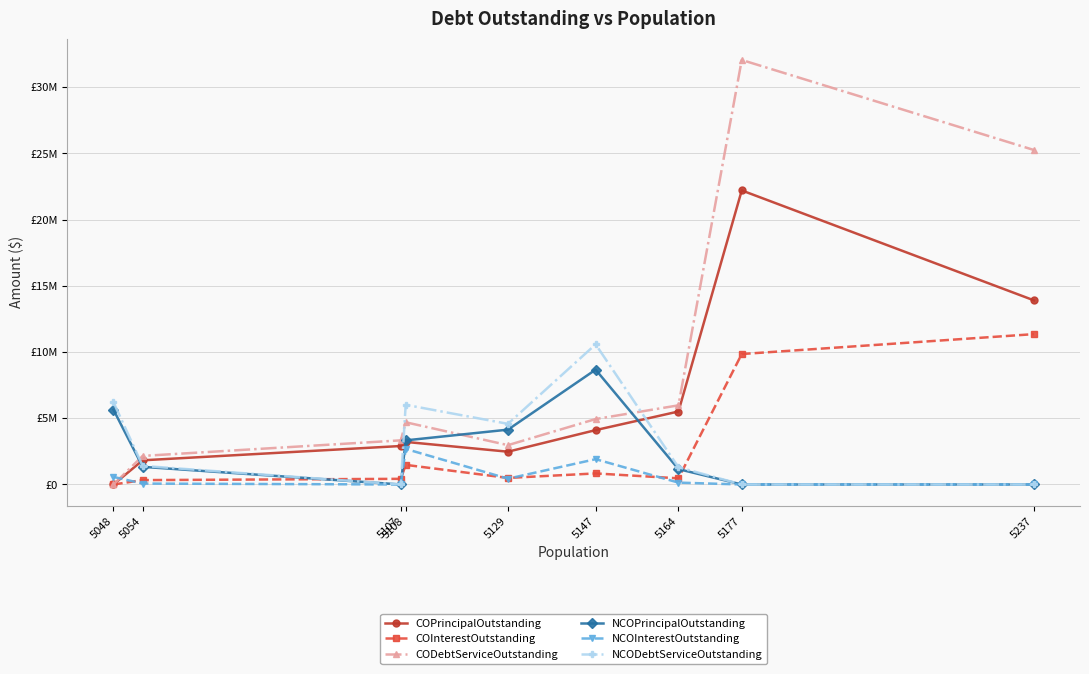

Reading left to right, what are all the values shown in this chart?

COPrincipalOutstanding: 5048=0.0	5054=1825000.0	5107=2905000.0	5108=3215000.0	5129=2475000.0	5147=4105000.0	5164=5510000.0	5177=22201000.0	5237=13900000.0
COInterestOutstanding: 5048=0.0	5054=330950.0	5107=426599.5	5108=1481300.0	5129=494450.0	5147=834841.2	5164=464866.3	5177=9849330.5	5237=11350967.8
CODebtServiceOutstanding: 5048=0.0	5054=2155950.0	5107=3331599.5	5108=4696300.0	5129=2969450.0	5147=4939841.2	5164=5974866.3	5177=32050330.5	5237=25250967.8
NCOPrincipalOutstanding: 5048=5645000.0	5054=1332000.0	5107=0.0	5108=3330000.0	5129=4140000.0	5147=8670000.0	5164=1160000.0	5177=0.0	5237=0.0
NCOInterestOutstanding: 5048=570822.5	5054=68972.4	5107=0.0	5108=2685405.0	5129=437462.0	5147=1910387.5	5164=140675.0	5177=0.0	5237=0.0
NCODebtServiceOutstanding: 5048=6215822.5	5054=1400972.4	5107=0.0	5108=6015405.0	5129=4577462.0	5147=10580387.5	5164=1300675.0	5177=0.0	5237=0.0